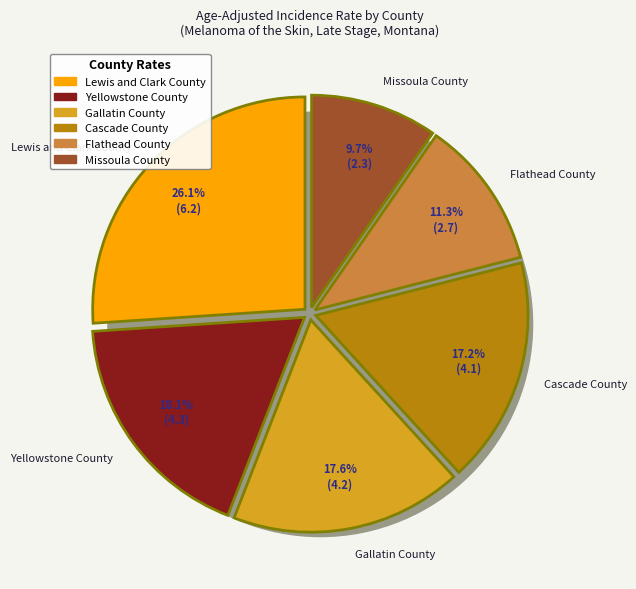

Is the sum of Lewis and Clark County and Flathead County greater than half?

No